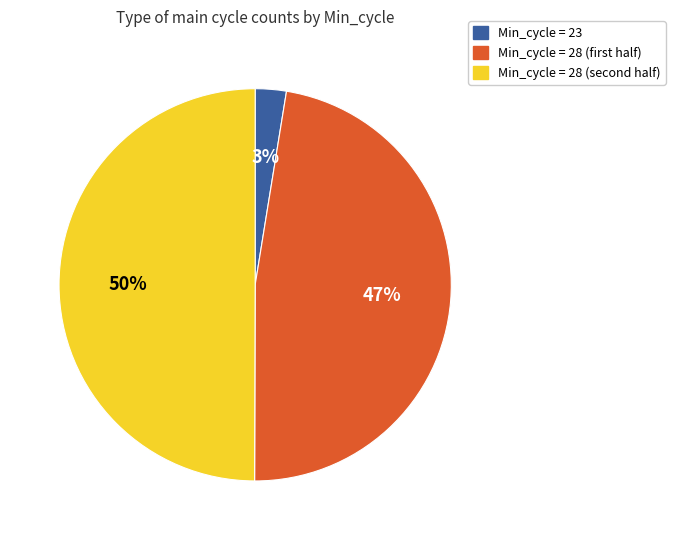

To the nearest percent, what is the average slice percentage?

33%